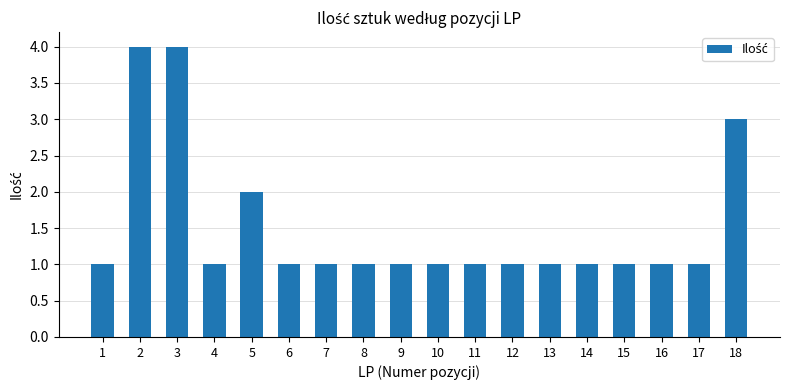

What is the sum of all values?

27